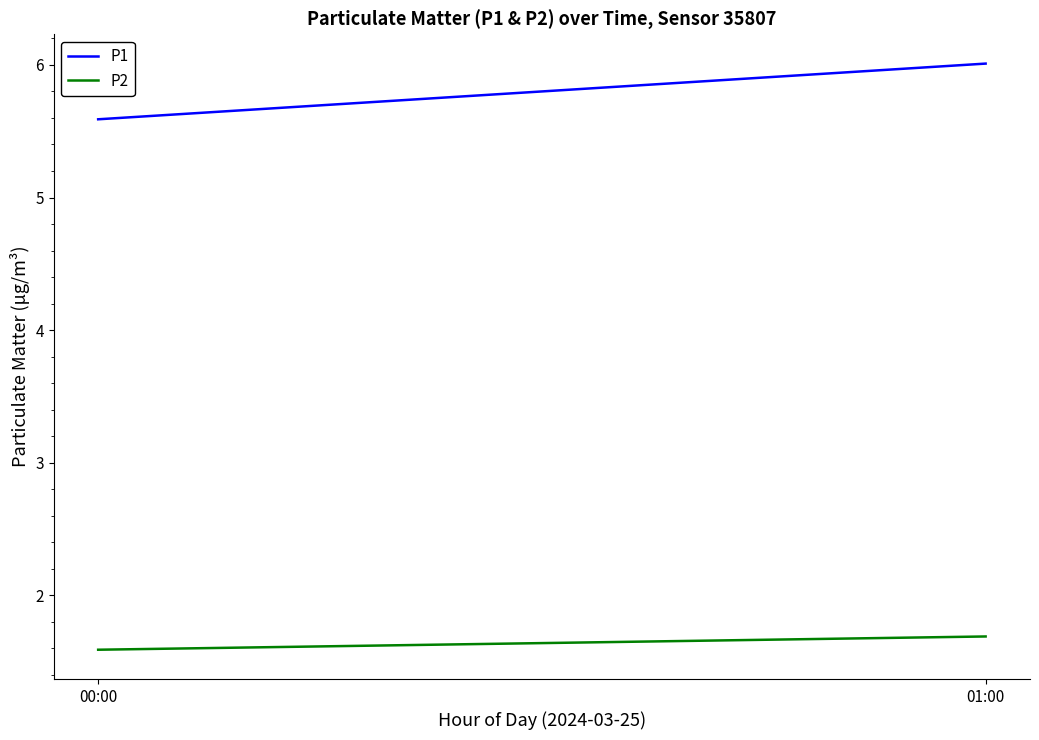

True or false: P2 has a value of 1.7 at 01:00.

True